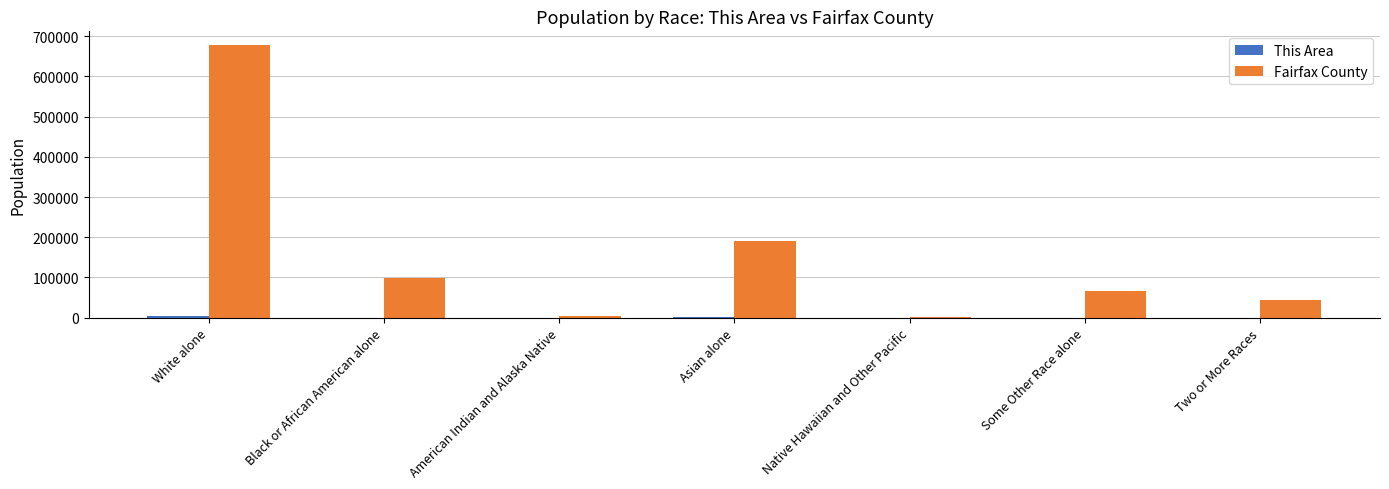

At which category does the chart reach its peak across all series?

White alone